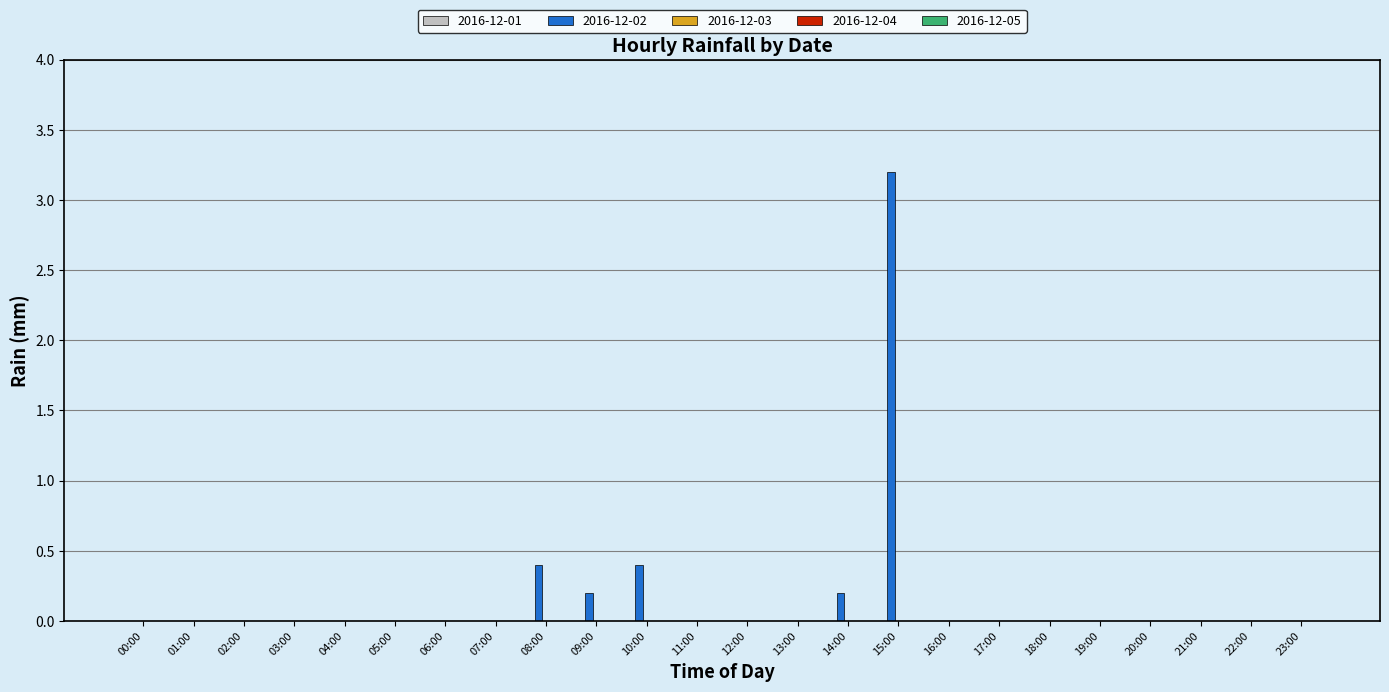

What is the sum of all values?

4.4